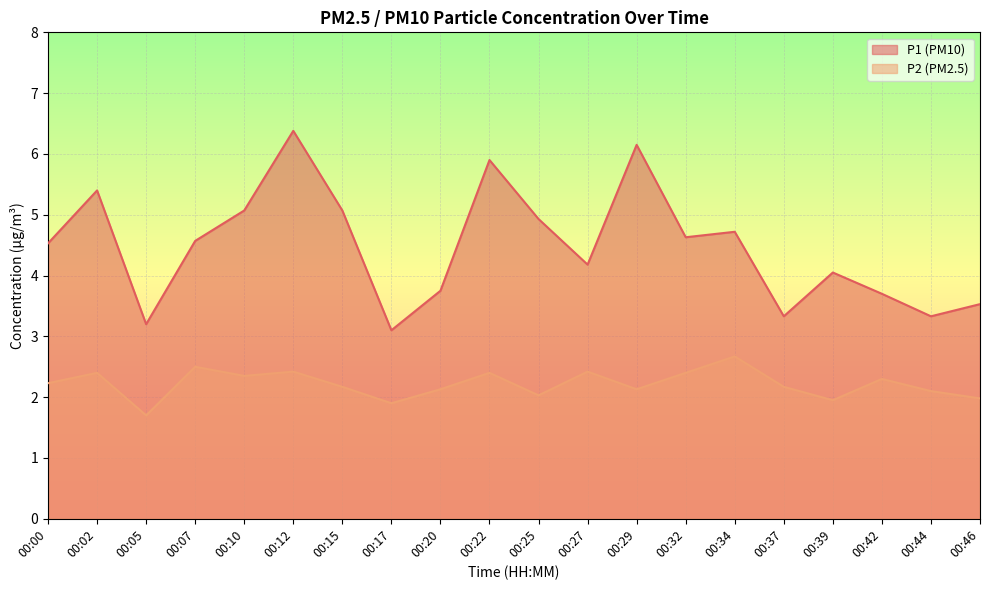

How many lines are shown in the chart?

2